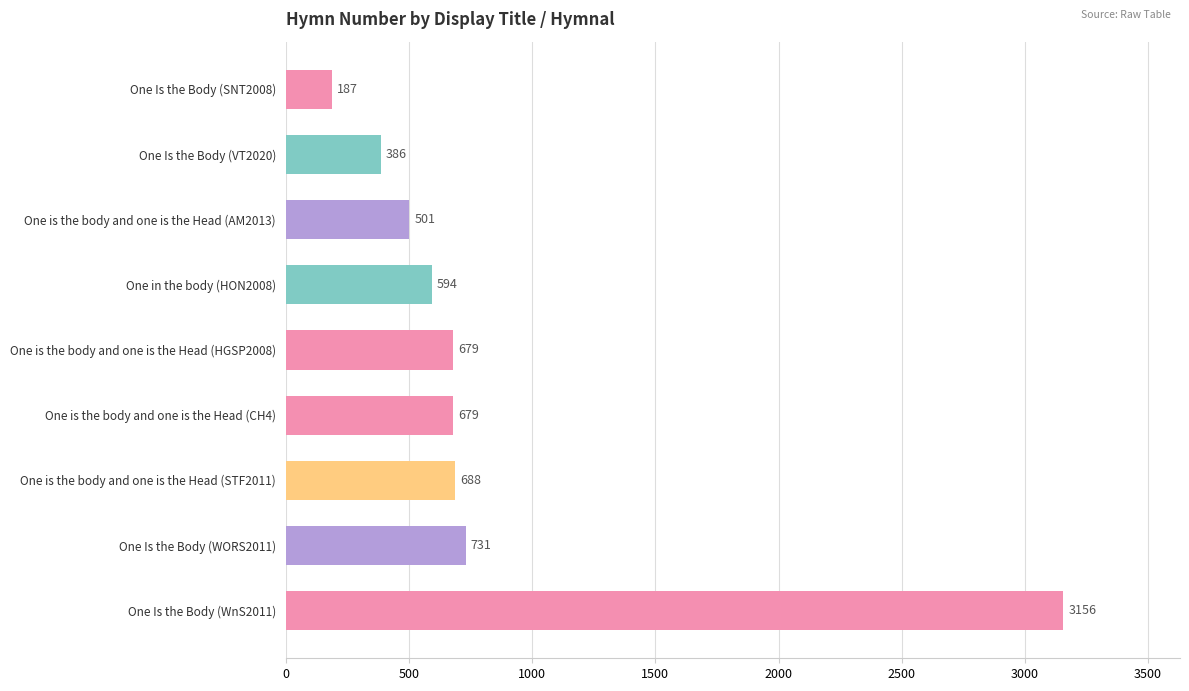

Count the number of categories in the chart.

9